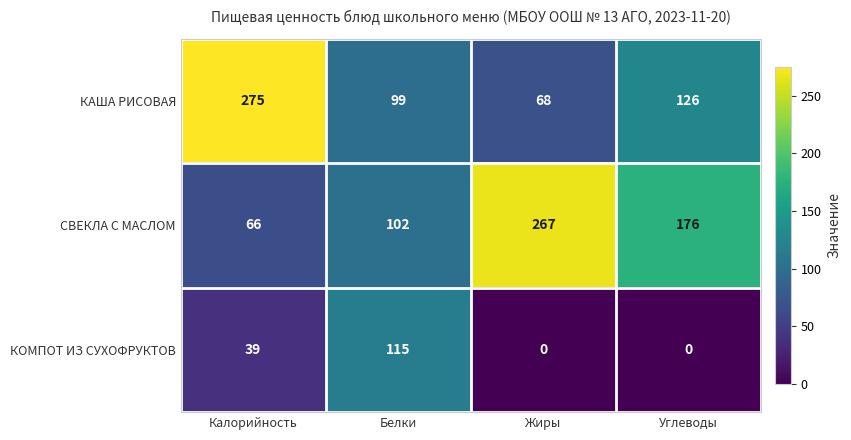

Reading left to right, transcribe all the data shown in this chart.

КАША РИСОВАЯ: 275	99	68	126
СВЕКЛА С МАСЛОМ: 66	102	267	176
КОМПОТ ИЗ СУХОФРУКТОВ: 39	115	0	0